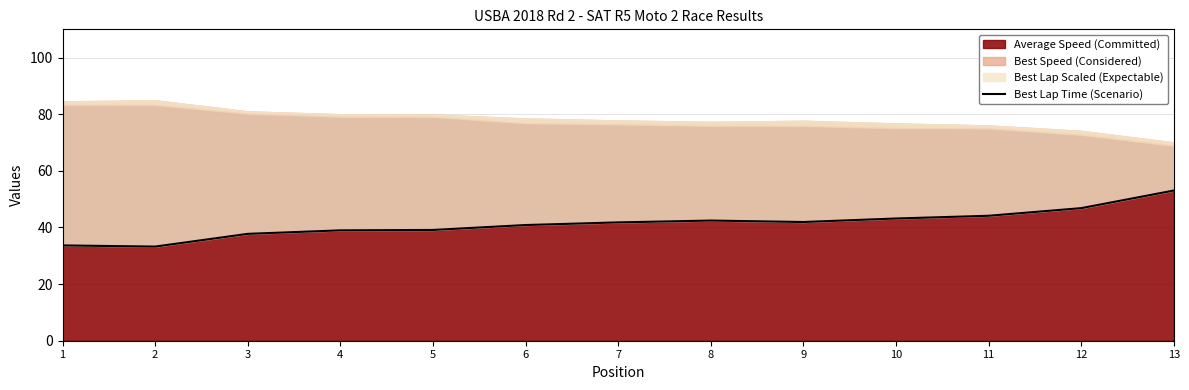

What is the ratio of the value at 4 to the value at 11?

0.9